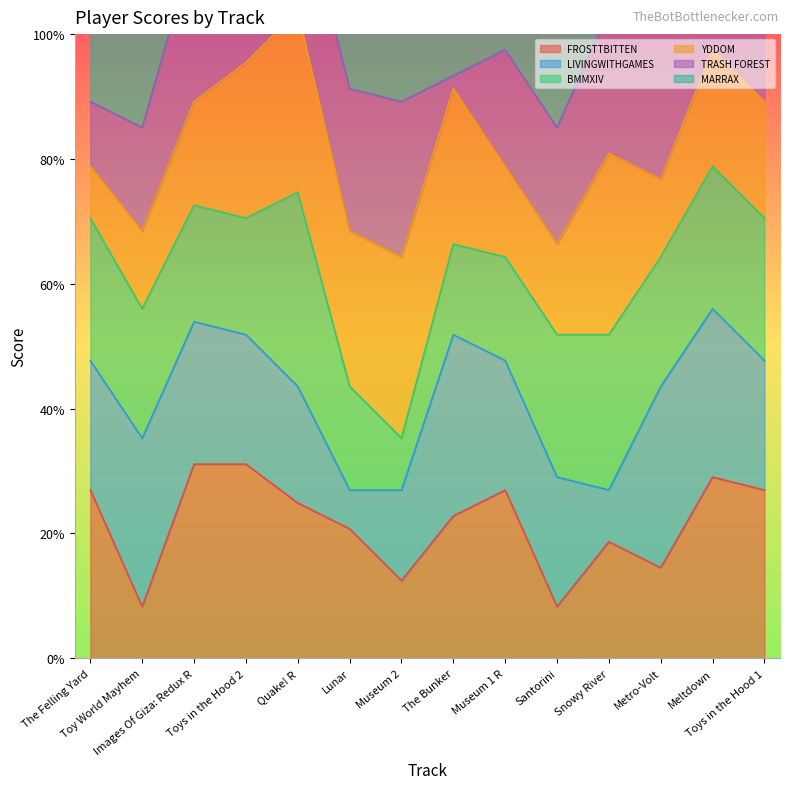

Rank the series by their maximum value, from highest to lowest.

FROSTTBITTEN, BMMXIV, LIVINGWITHGAMES, YDDOM, MARRAX, TRASH FOREST